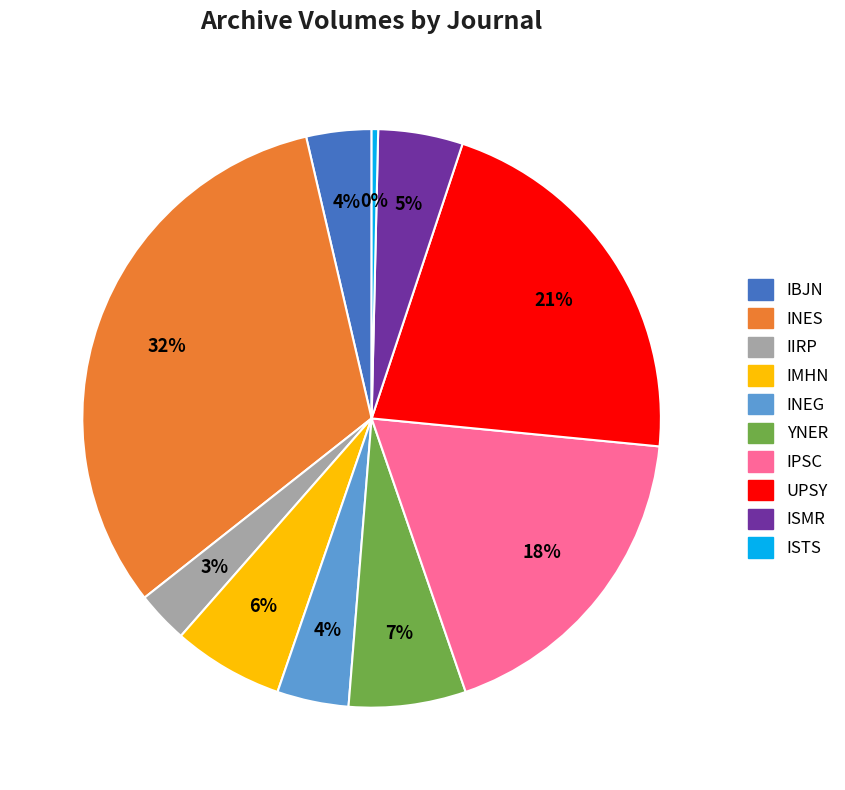

How many segments does this pie chart have?

10